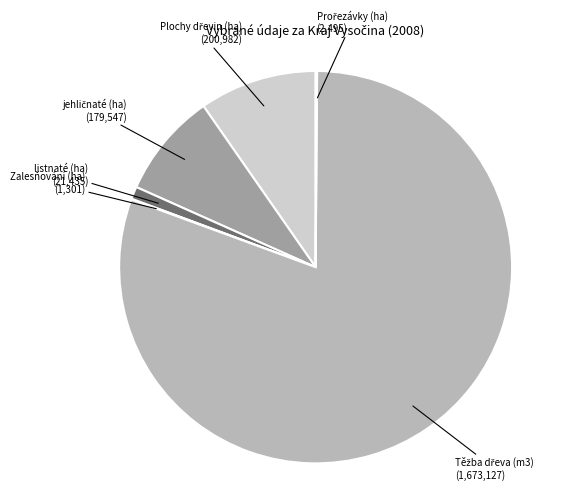

Is there a majority slice in this chart?

Yes